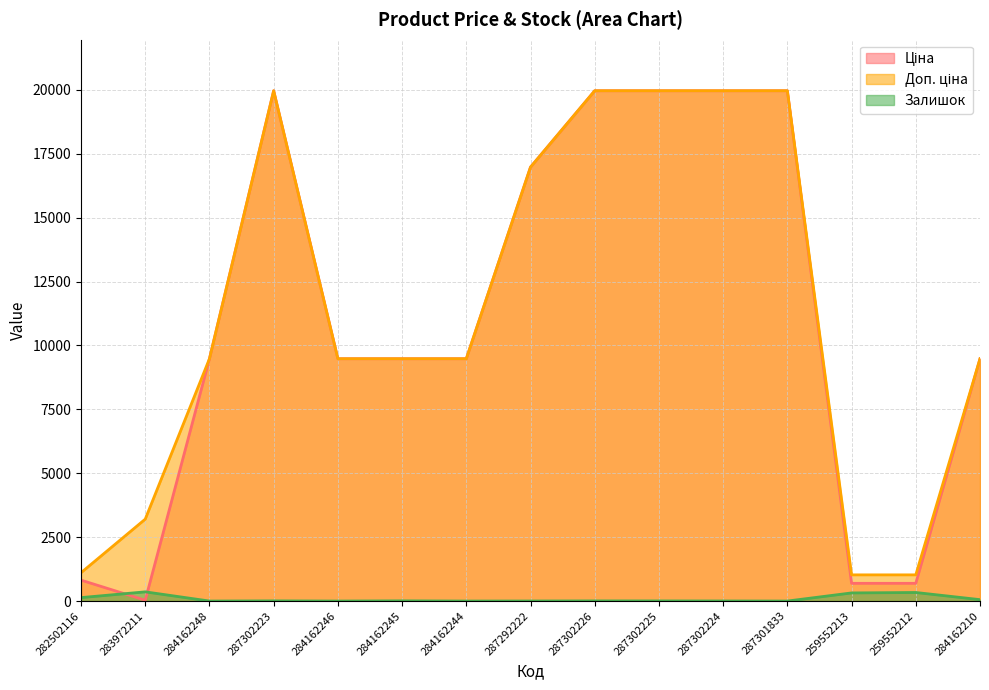

At which category does Ціна reach its first local valley?

283972211